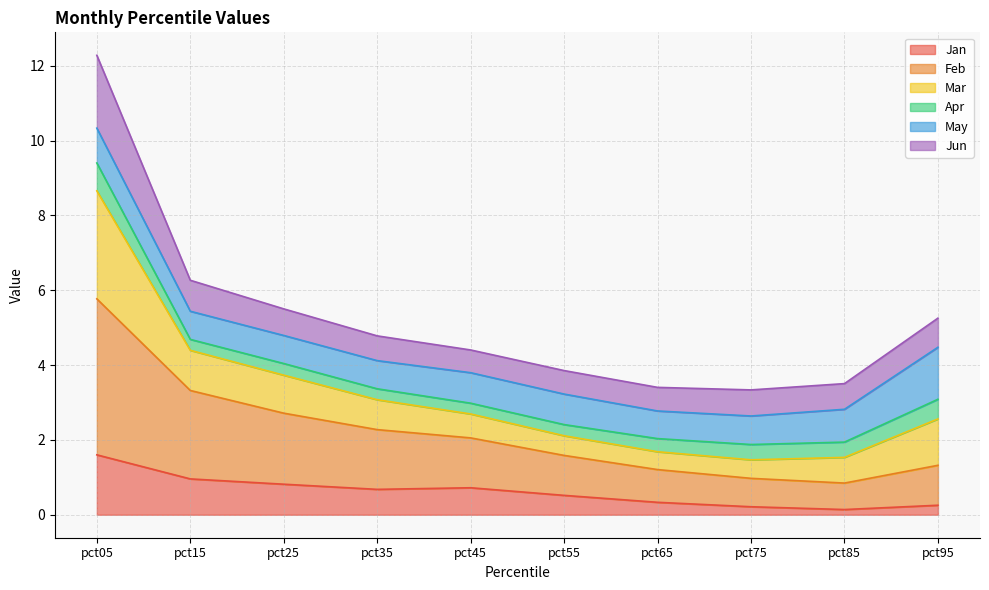

In Jan, how many points are higher than both neighbors (excluding endpoints)?

1